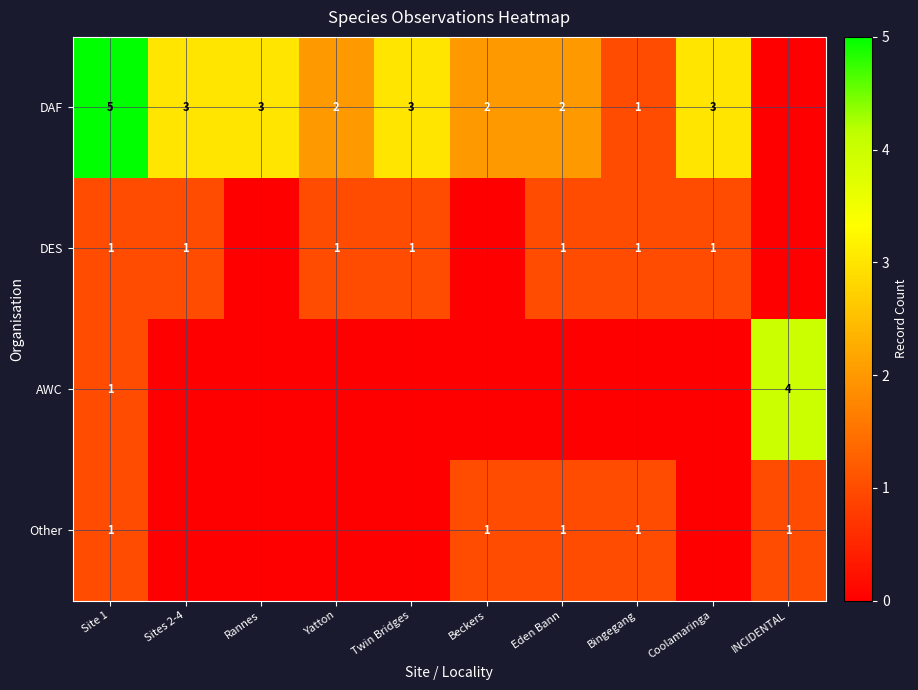

The AWC series shows 2 at Site 1. True or false?

False